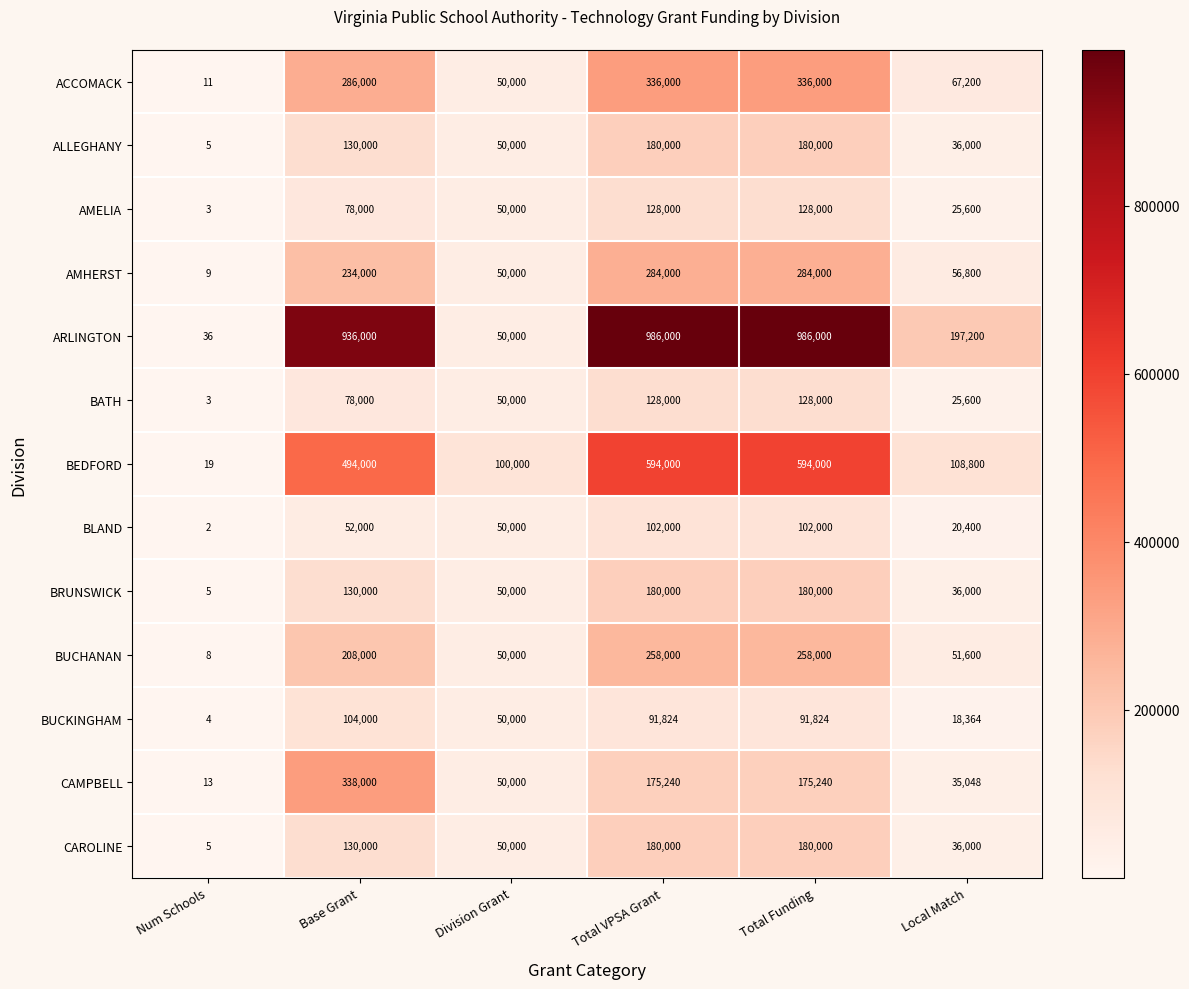

What is the difference between the maximum and second lowest values in the AMELIA series?

102400